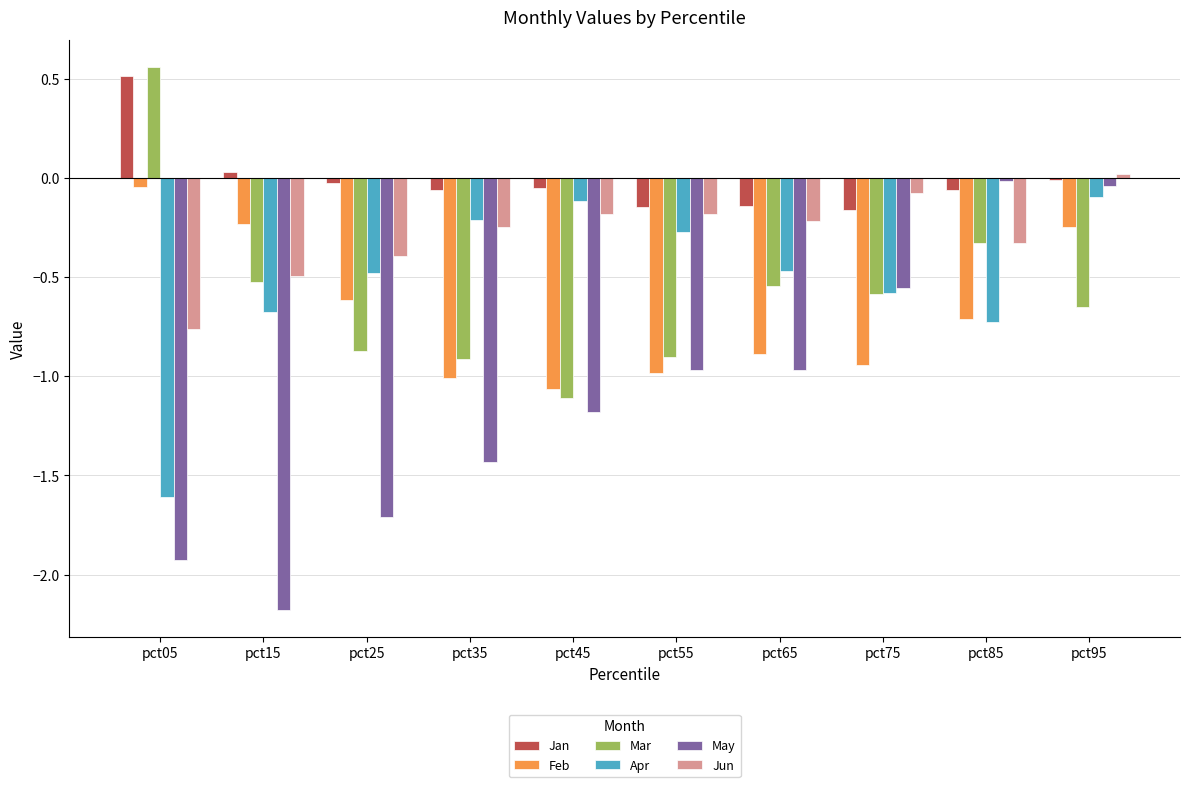

What is the difference between the maximum and minimum values in the Mar series?

1.7